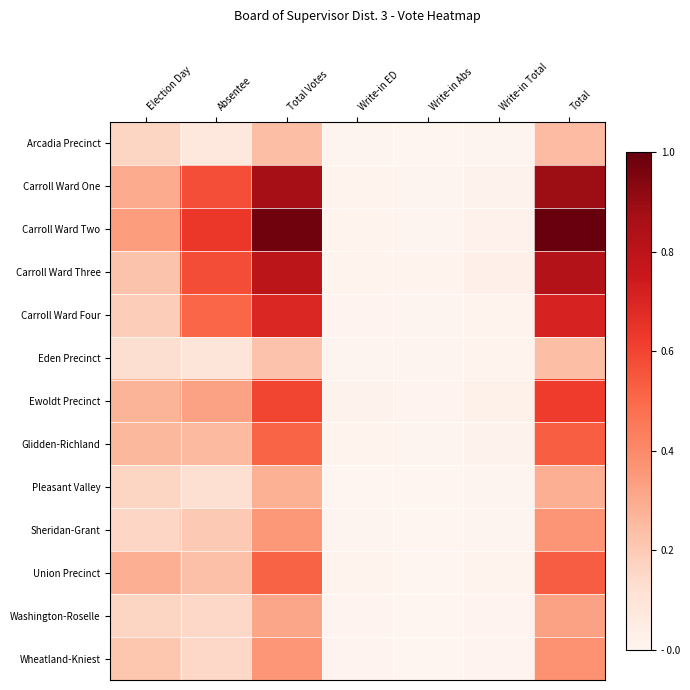

Which has a higher value, Write-in ED or Total Votes?

Total Votes